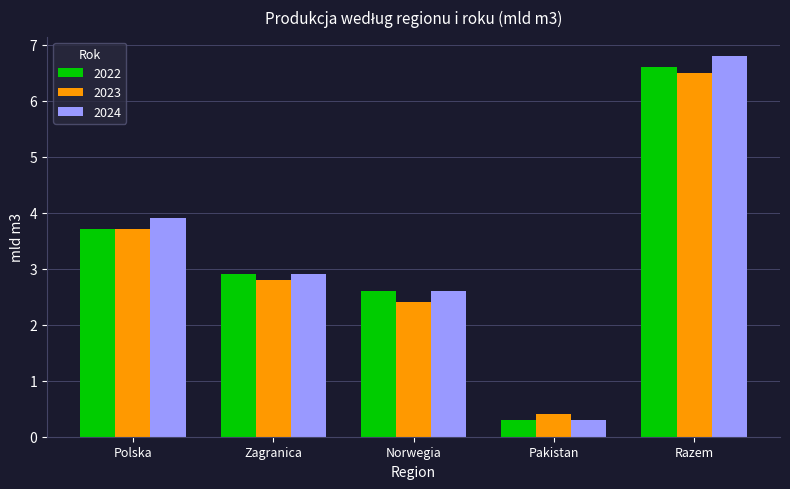

What is the highest value of the 2022 series?

6.6